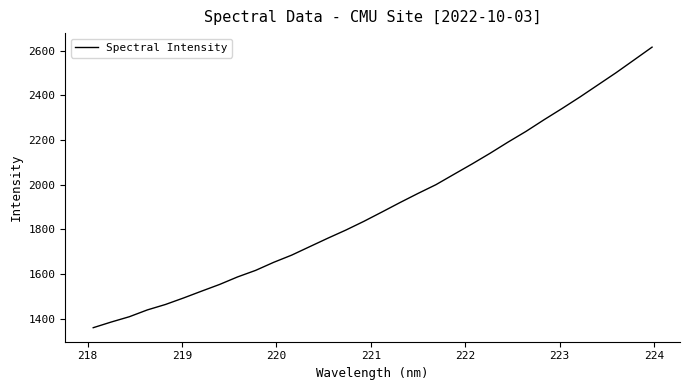

What is the difference between the maximum and minimum values?

1255.3